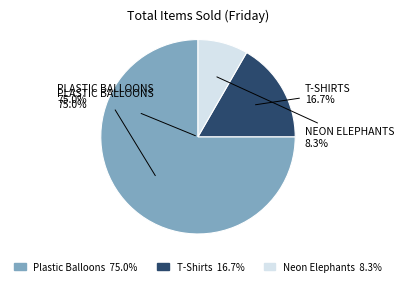

How many segments does this pie chart have?

3